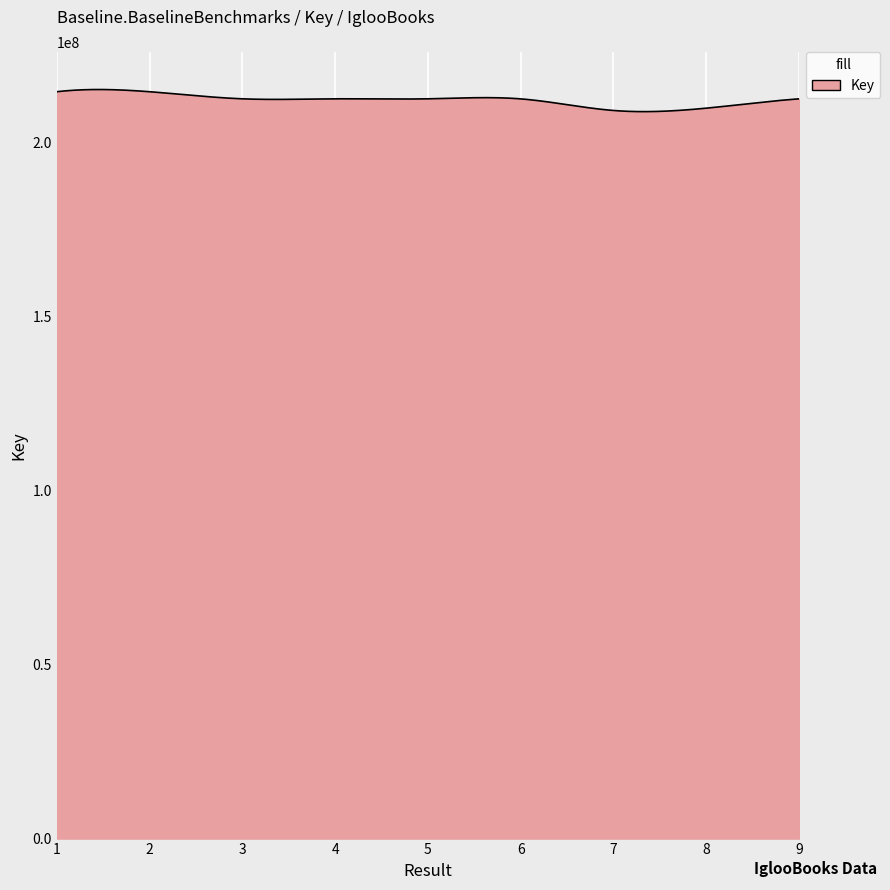

What is the minimum value shown in the chart?

208968791.7